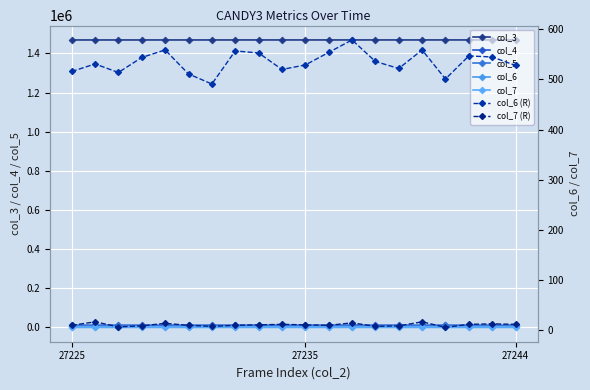

How many values in the col_6 series exceed 536?

9